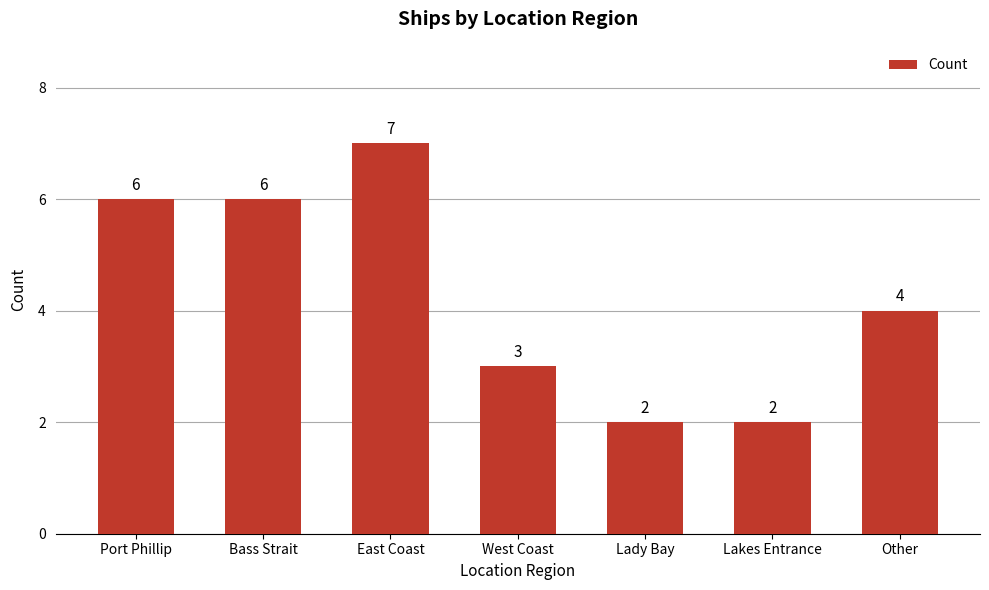

Which has a higher value, East Coast or Lakes Entrance?

East Coast